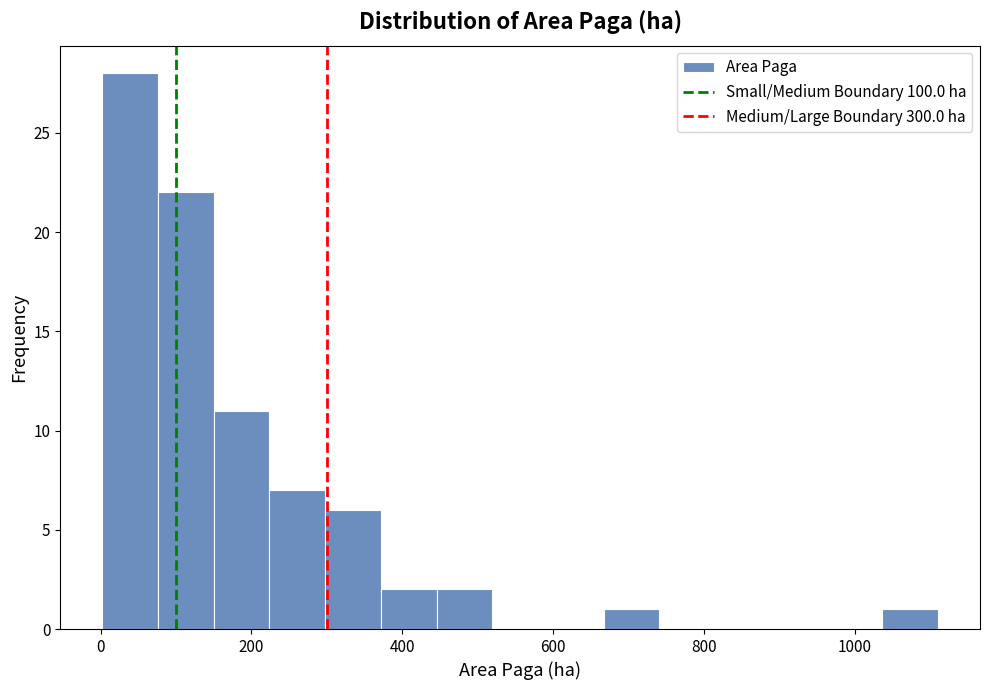

Read against the x-axis, roughly where is the centre of the tallest bar?

40